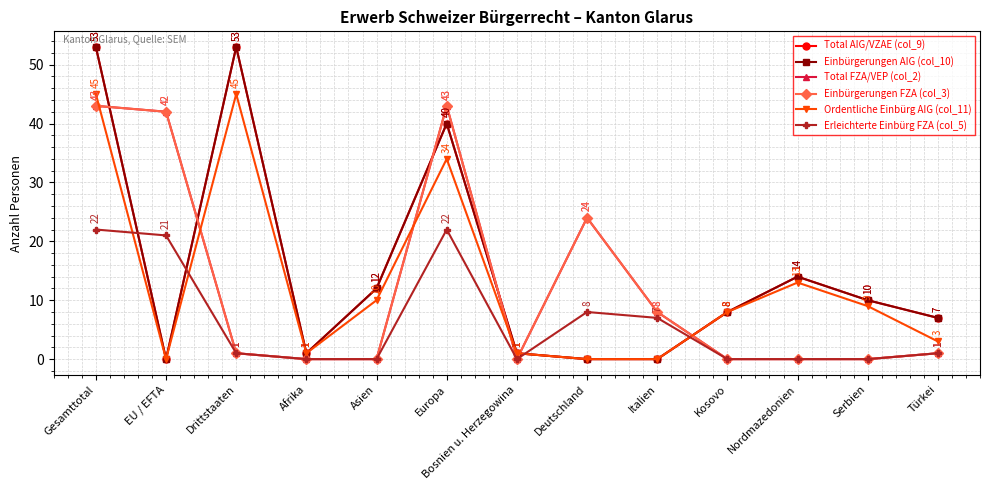

Where does the Ordentliche Einbürg AIG (col_11) series first go above 8?

Gesamttotal